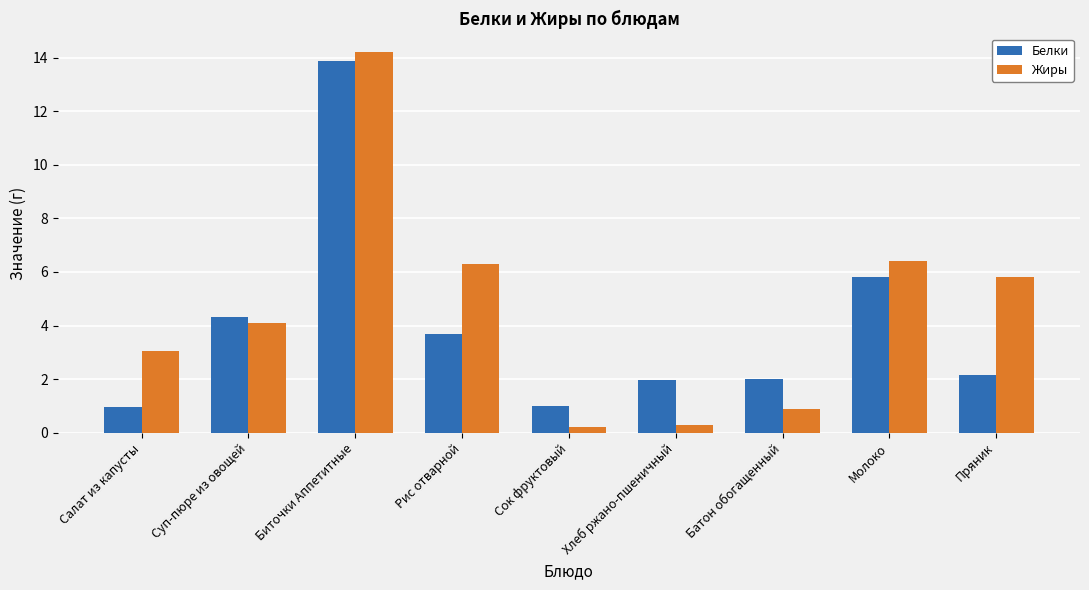

The value of Белки at Сок фруктовый is 1.0. True or false?

True